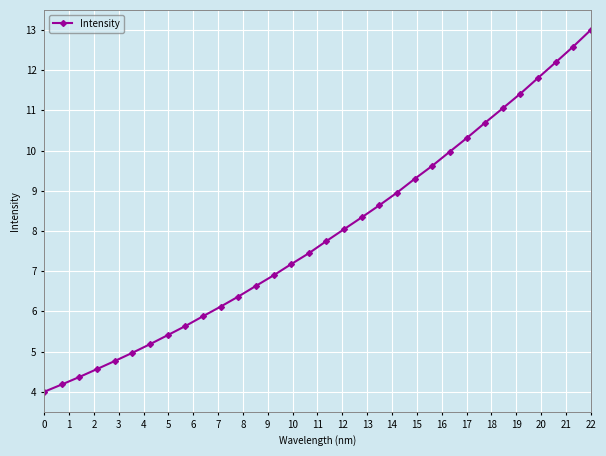

What is the value of the 14th point from the left?

6.9